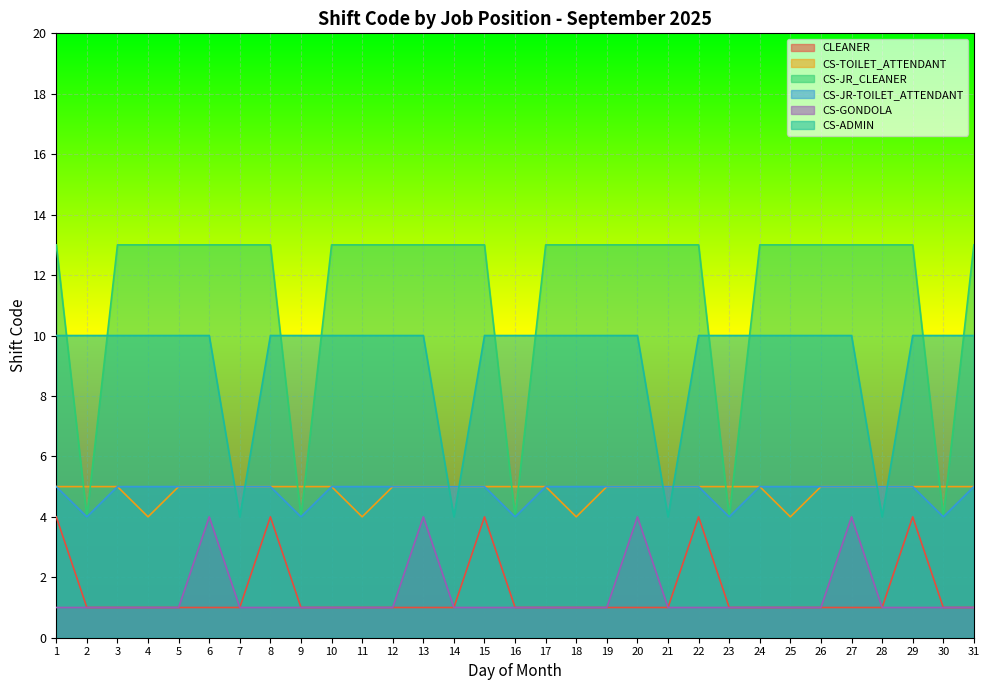

Which series changed the most between 30 and 31?

CS-JR_CLEANER